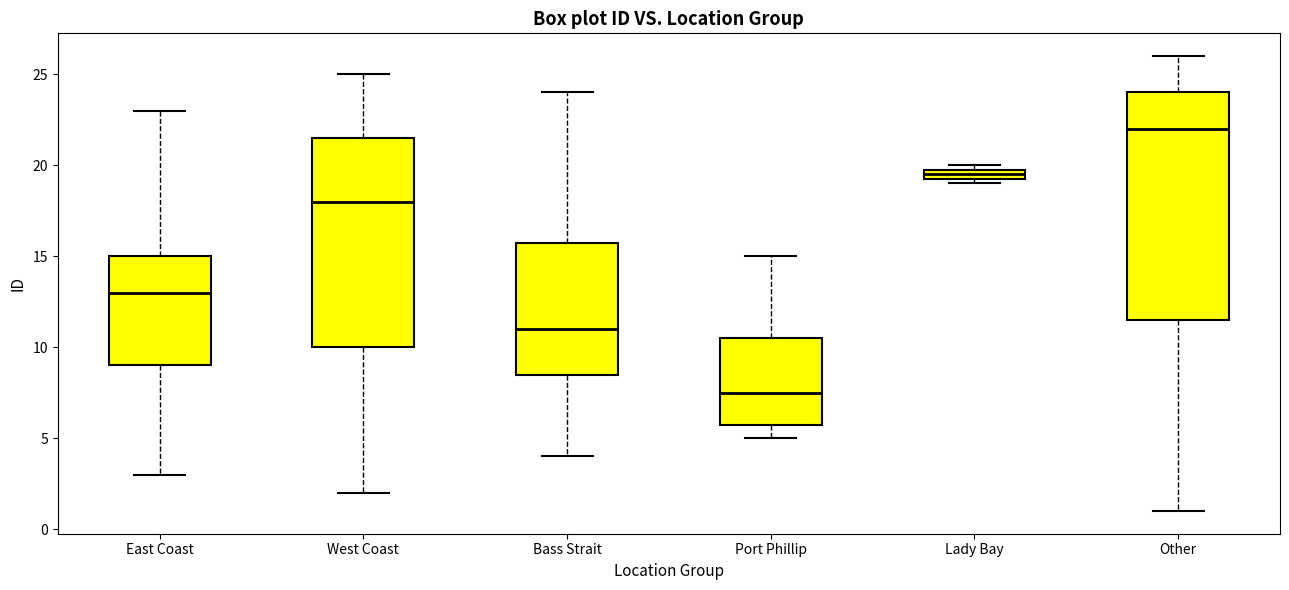

Where is the lower edge of the box for Port Phillip on the y-axis? The values are not printed on the chart, so give them approximately, as read against the axis.

6.0